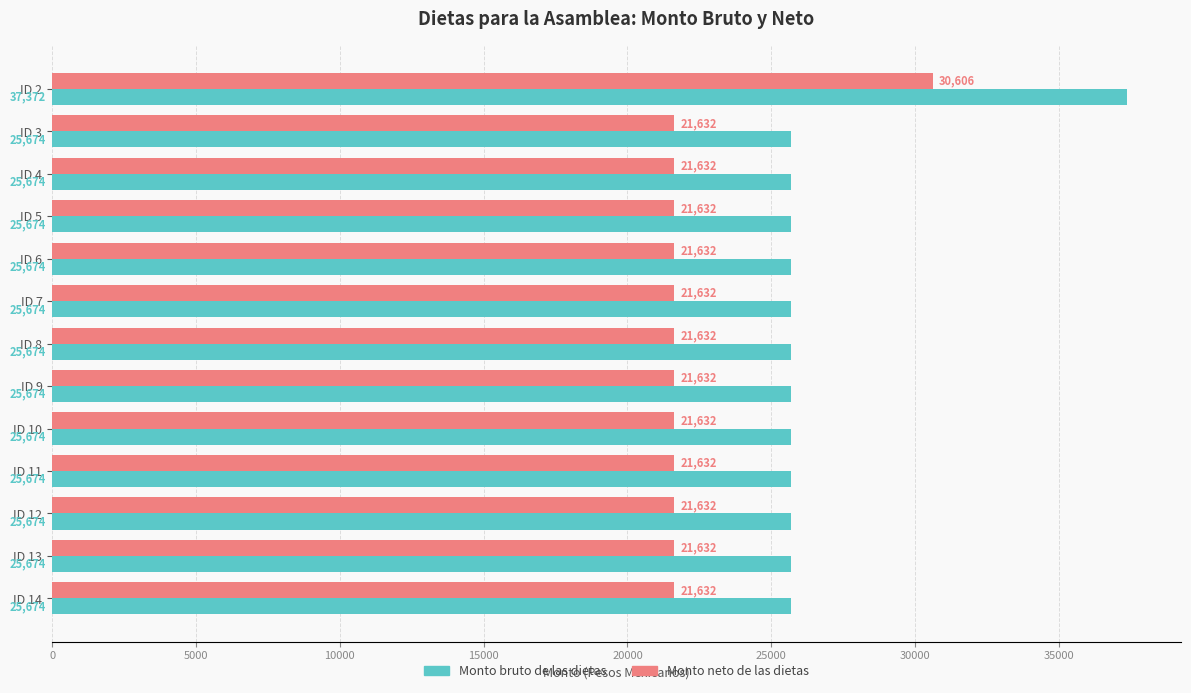

List the series in order of their overall mean, highest first.

Monto bruto de las dietas, Monto neto de las dietas